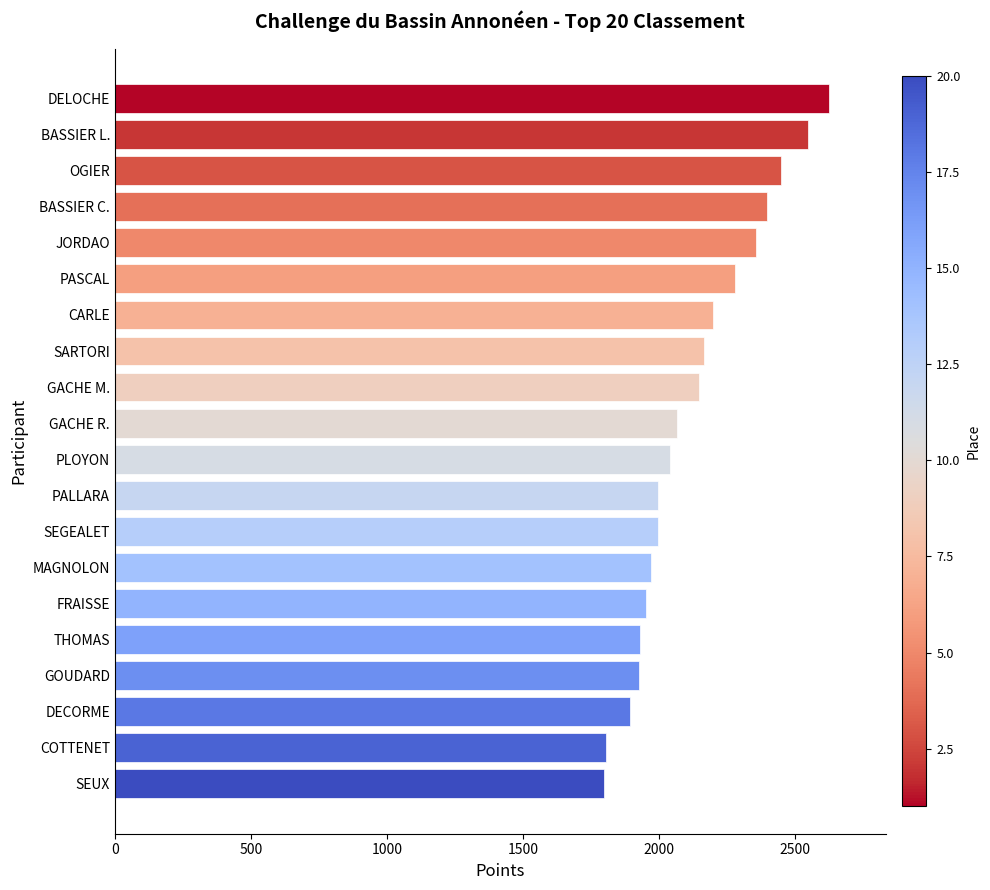

What is the sum of all values?

42513